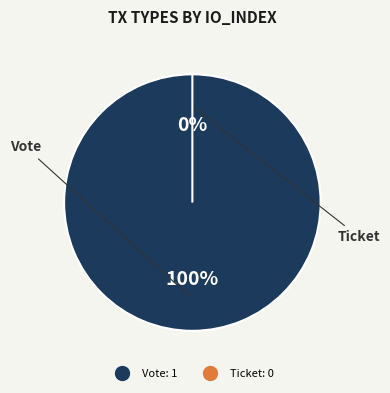

Which slice represents more than half of the pie?

Vote